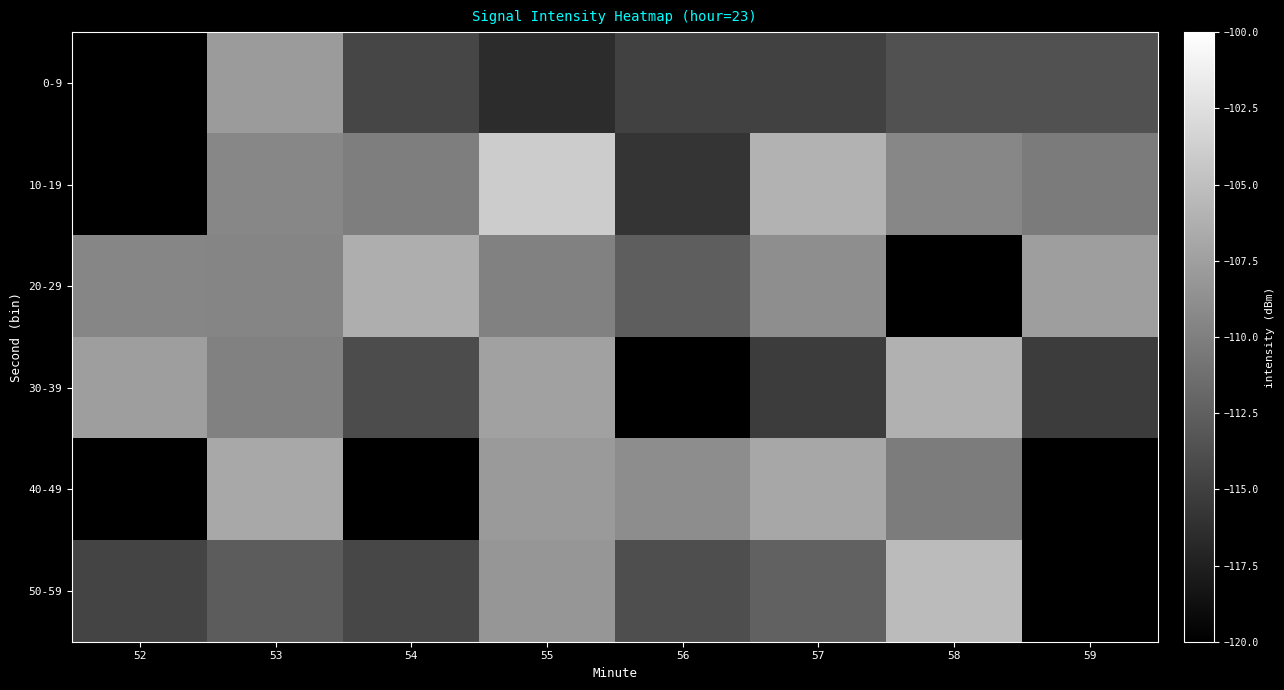

Count the 10-19 values in the range -115 to -106.

5